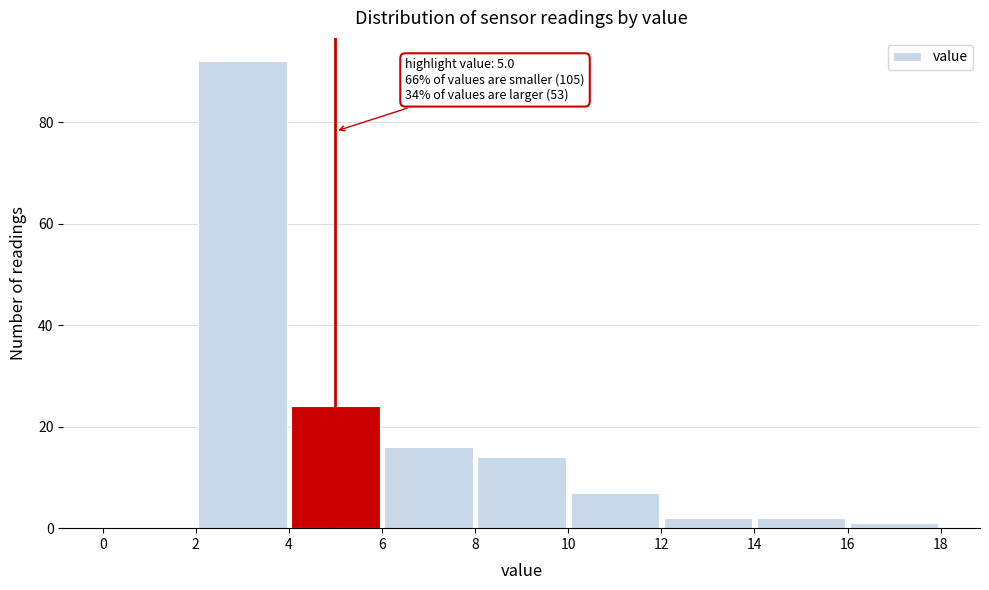

Which range on the x-axis has the tallest bar?

2 to 4